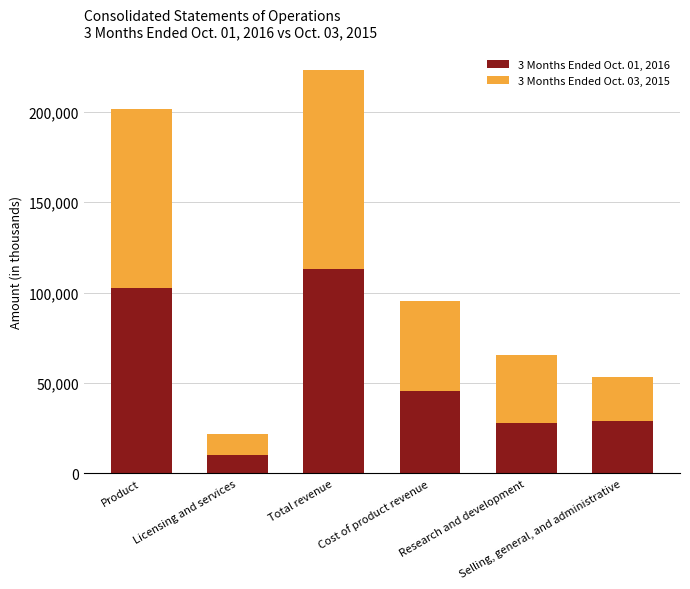

What is the difference between the second highest and second lowest values in the 3 Months Ended Oct. 01, 2016 series?

75069